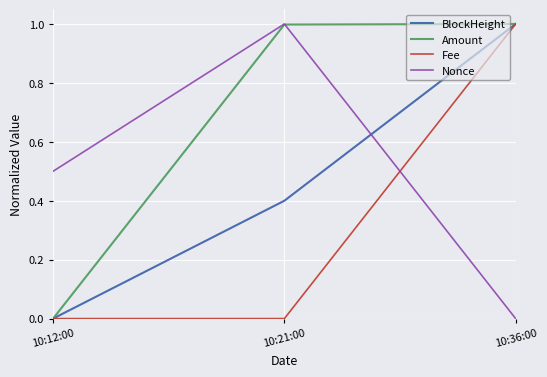

Count the Nonce values in the range 0 to 1.

3